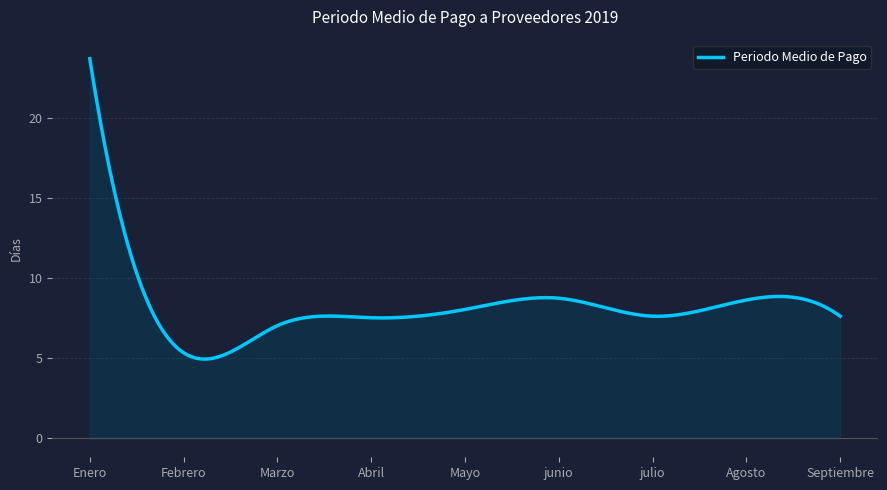

What is the difference between the maximum and minimum values?

18.7